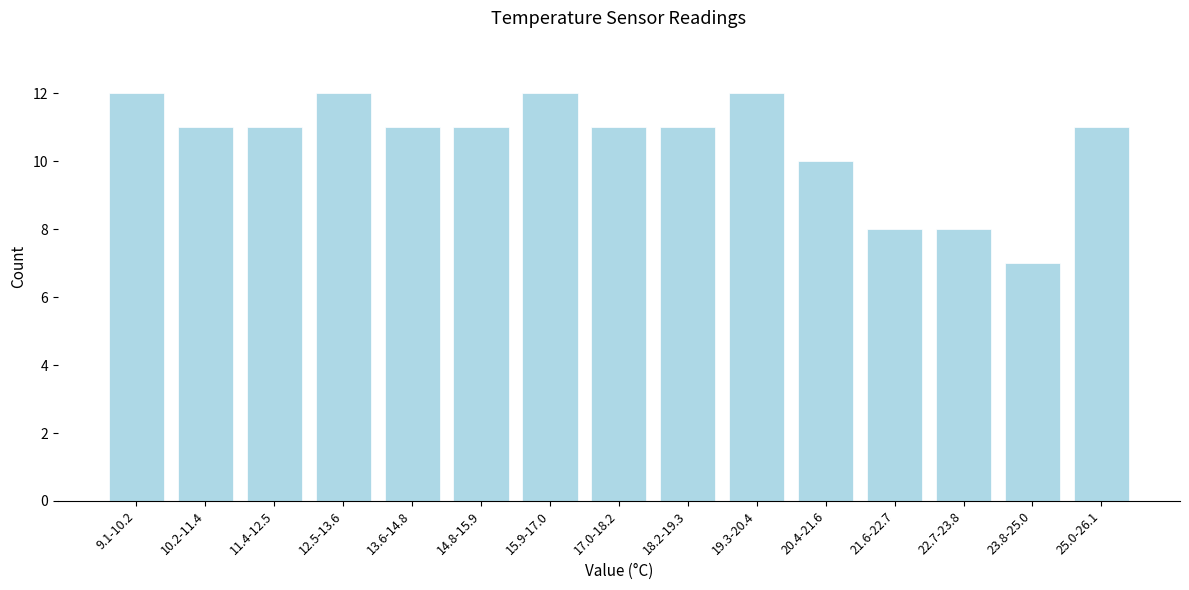

Reading right to left, list all the values displayed in this chart.

25.0-26.1=11	23.8-25.0=7	22.7-23.8=8	21.6-22.7=8	20.4-21.6=10	19.3-20.4=12	18.2-19.3=11	17.0-18.2=11	15.9-17.0=12	14.8-15.9=11	13.6-14.8=11	12.5-13.6=12	11.4-12.5=11	10.2-11.4=11	9.1-10.2=12